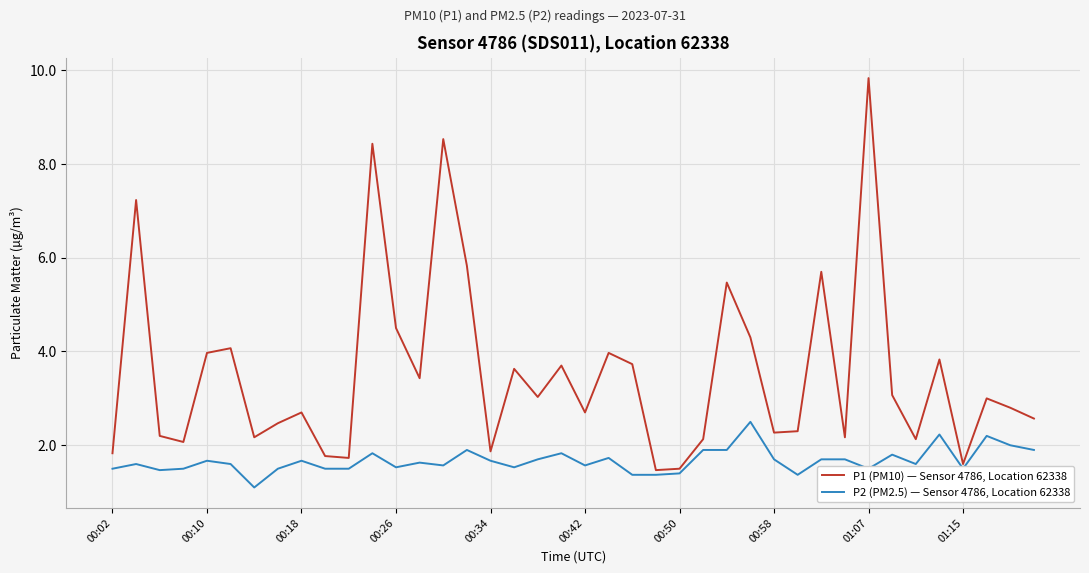

Which series has the widest spread of values?

P1 (PM10) — Sensor 4786, Location 62338